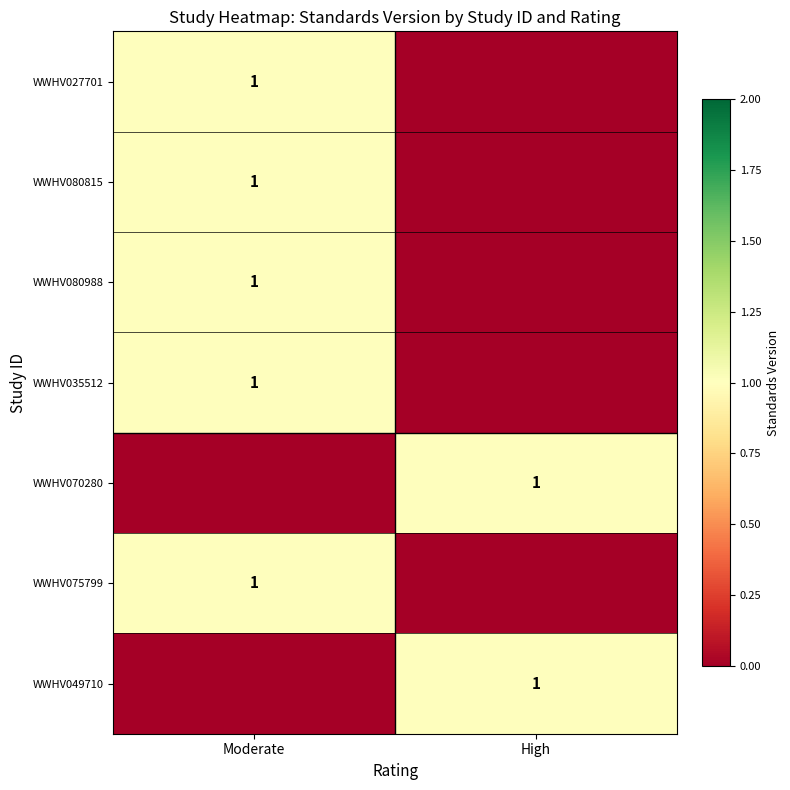

True or false: WWHV027701 has a value of 1 at Moderate.

True